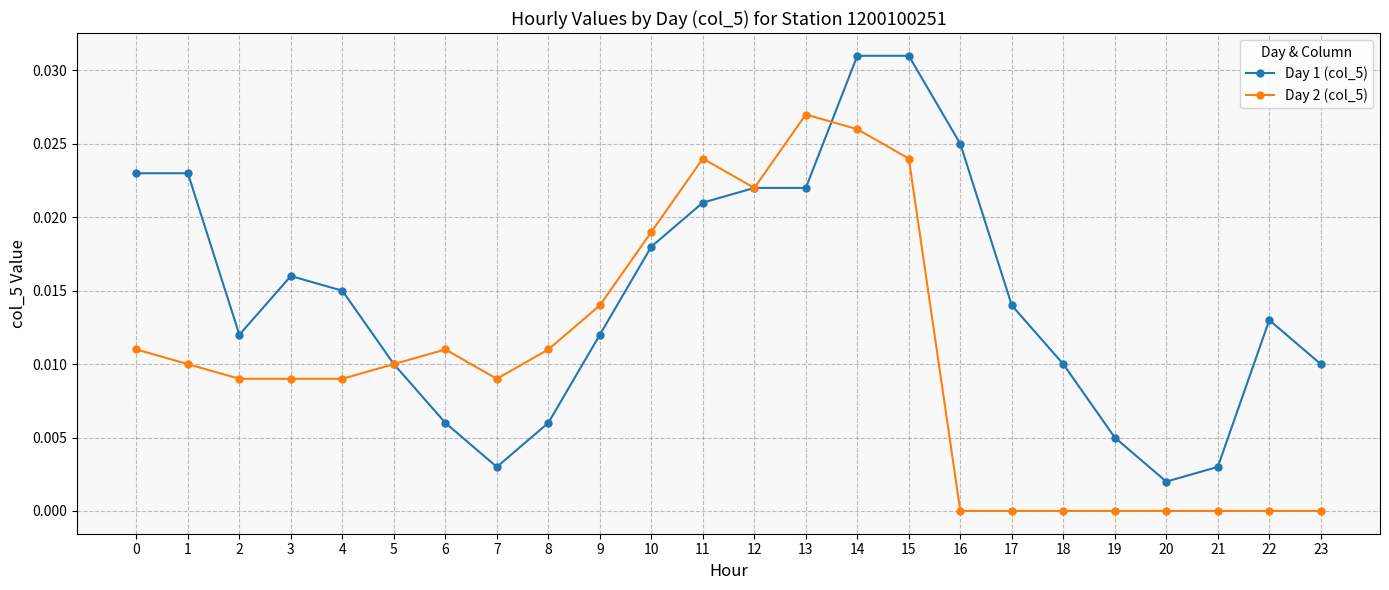

Is this an area chart (filled region under the line)?

No